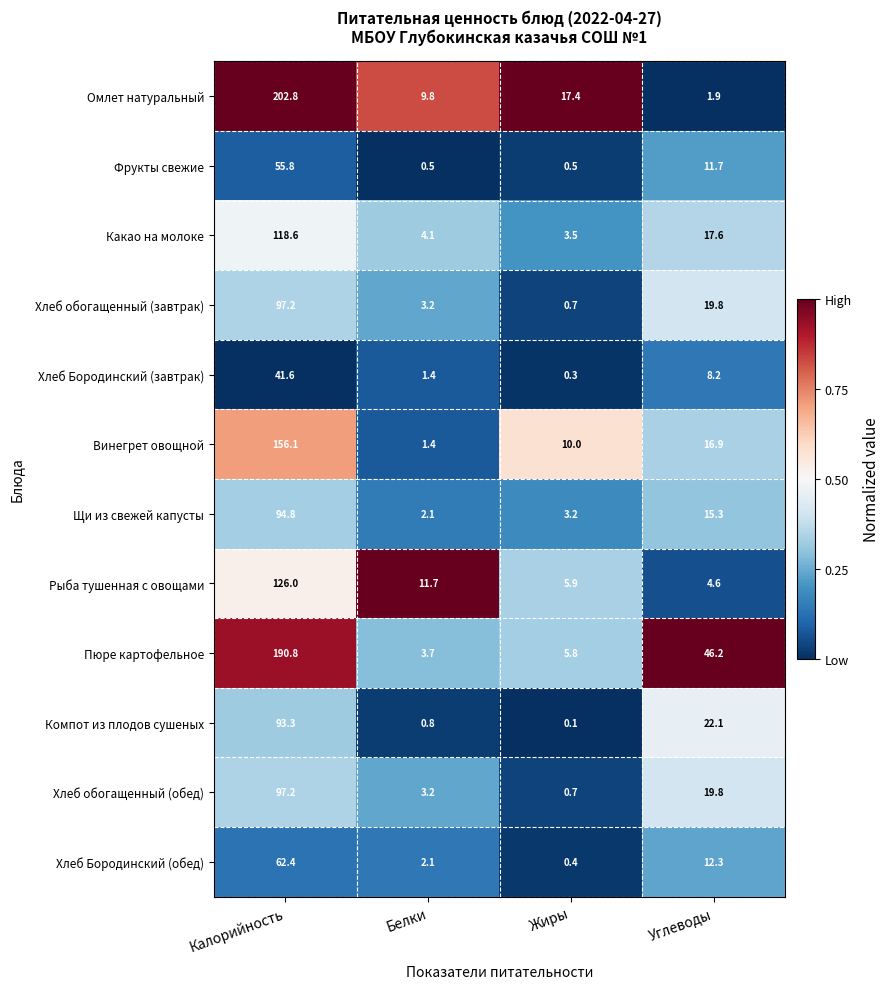

The Фрукты свежие series shows 11.7 at Углеводы. True or false?

True